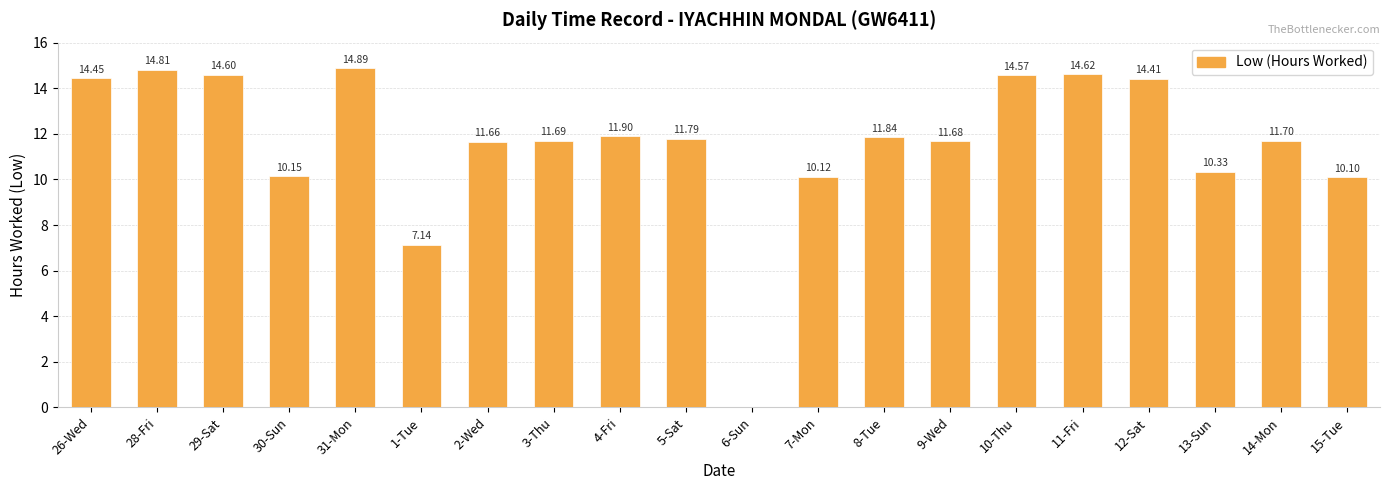

Are the bars horizontal?

No